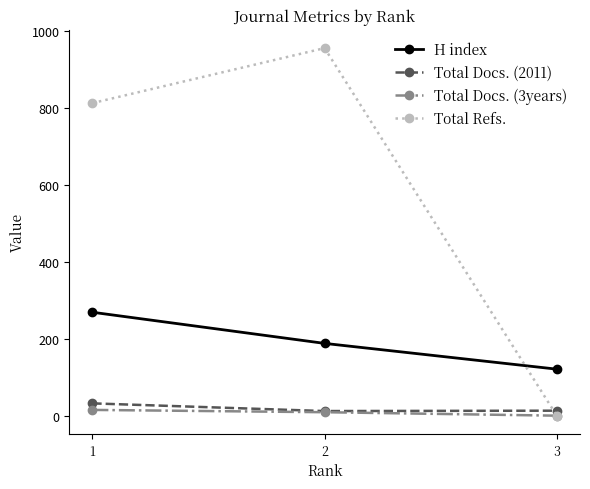

How many categories are shown in the chart?

3